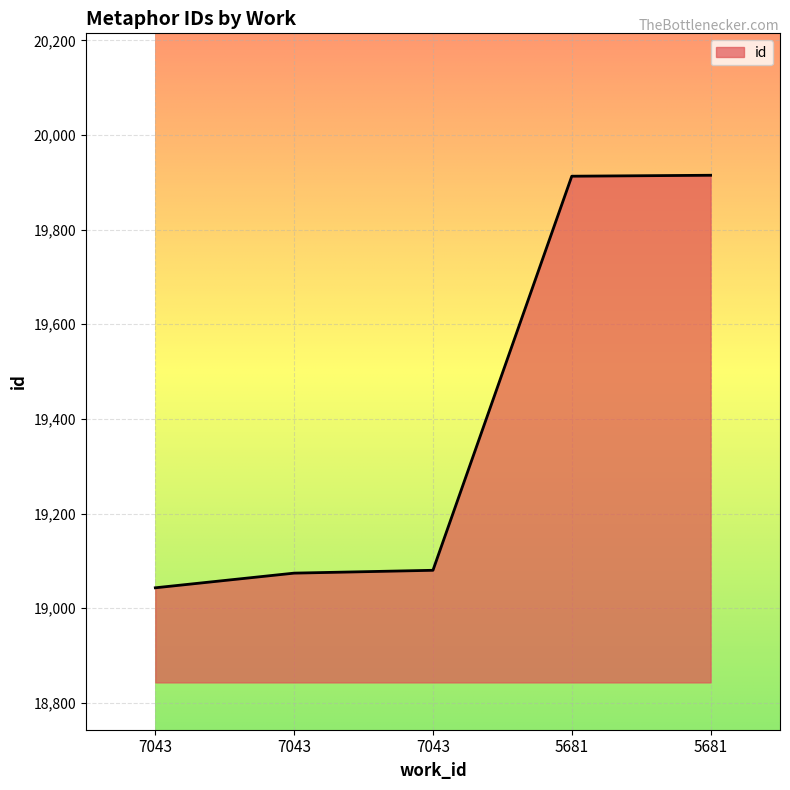

How many categories are shown in the chart?

5